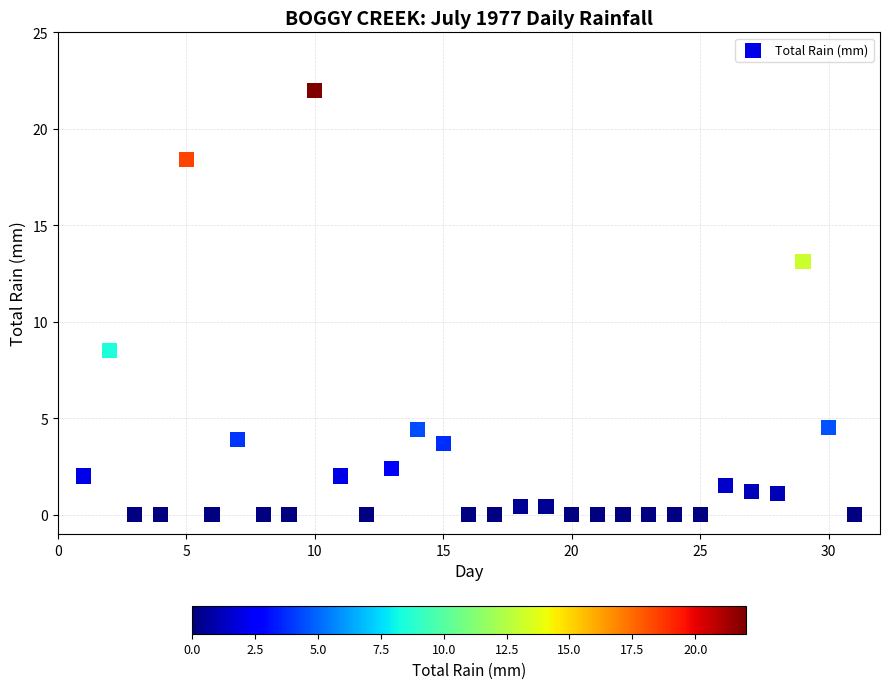

What Y value in the scatter plot is closest to 11?

13.1